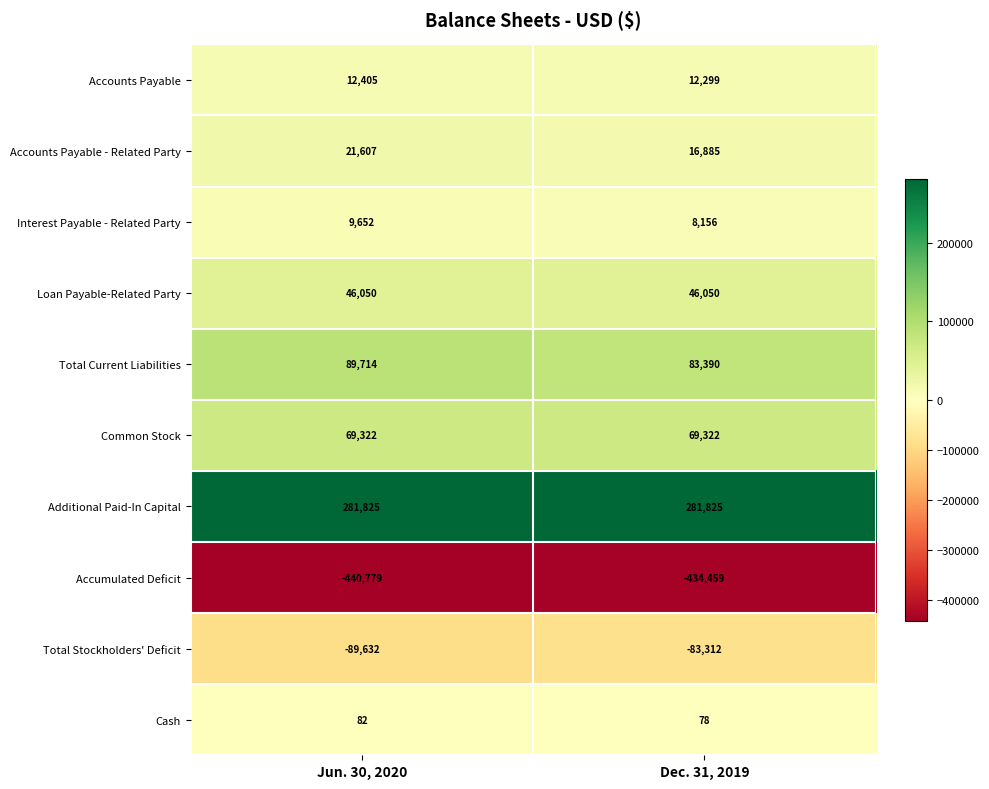

Reading left to right, transcribe all the data shown in this chart.

Accounts Payable: Jun. 30, 2020=12405	Dec. 31, 2019=12299
Accounts Payable - Related Party: Jun. 30, 2020=21607	Dec. 31, 2019=16885
Interest Payable - Related Party: Jun. 30, 2020=9652	Dec. 31, 2019=8156
Loan Payable-Related Party: Jun. 30, 2020=46050	Dec. 31, 2019=46050
Total Current Liabilities: Jun. 30, 2020=89714	Dec. 31, 2019=83390
Common Stock: Jun. 30, 2020=69322	Dec. 31, 2019=69322
Additional Paid-In Capital: Jun. 30, 2020=281825	Dec. 31, 2019=281825
Accumulated Deficit: Jun. 30, 2020=-440779	Dec. 31, 2019=-434459
Total Stockholders' Deficit: Jun. 30, 2020=-89632	Dec. 31, 2019=-83312
Cash: Jun. 30, 2020=82	Dec. 31, 2019=78